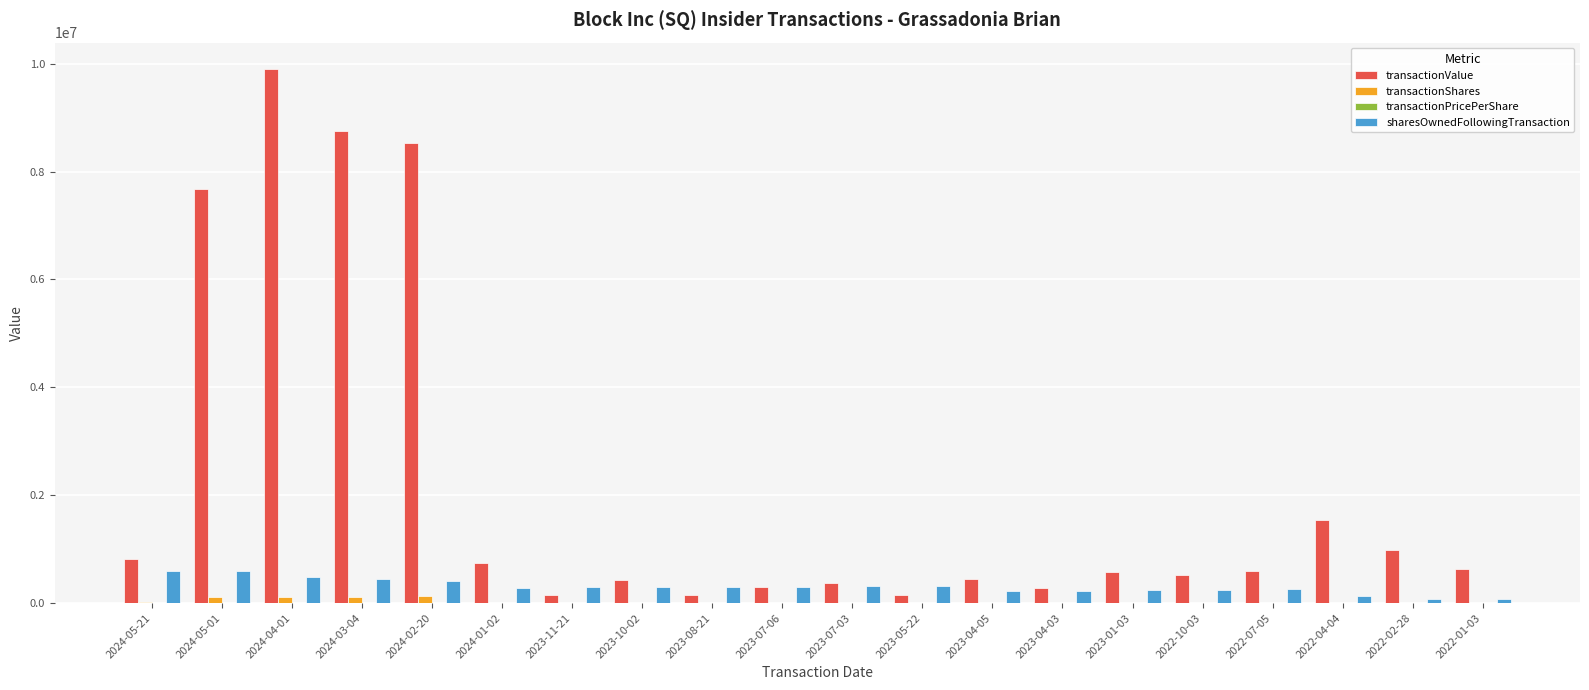

What is the sum of all transactionValue values?

43545551.0